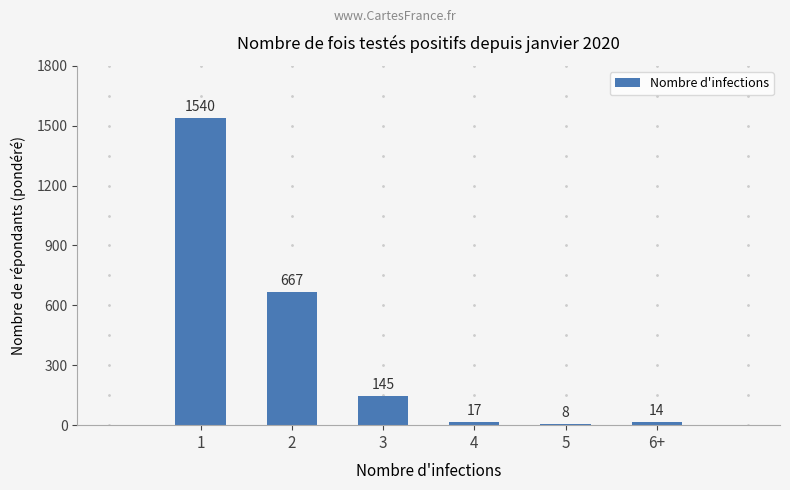

List the labels in order of value, largest first.

1, 2, 3, 4, 6+, 5